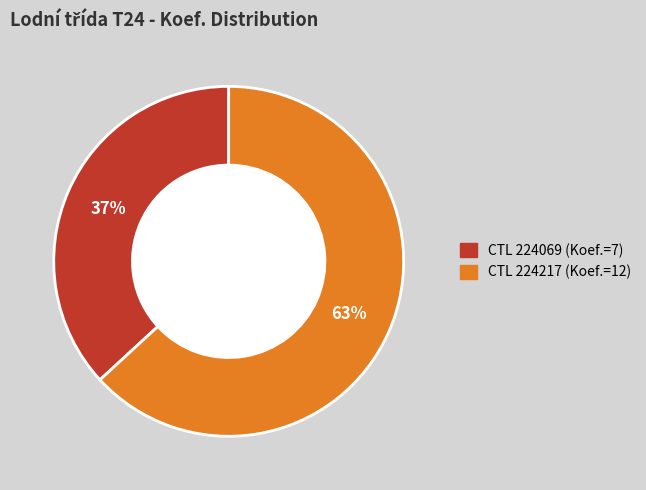

To the nearest percent, what is the difference between the largest and smallest slice percentages?

26%